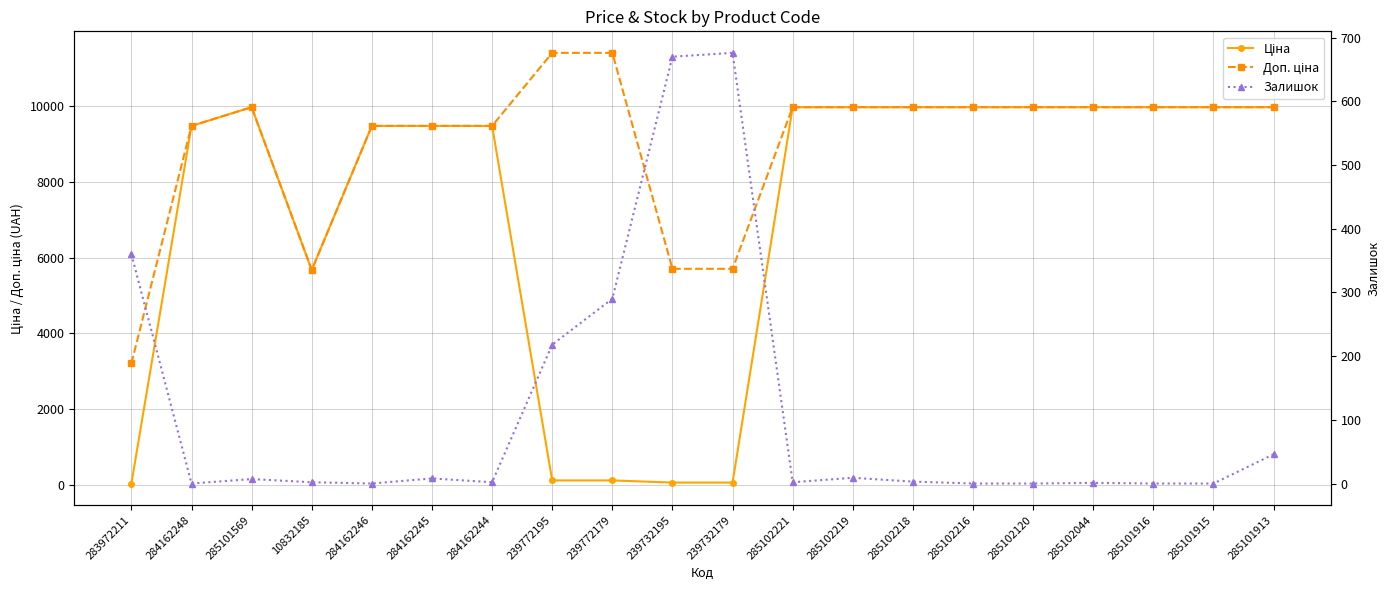

What is the value of the Ціна point at the 6th from the left?

9480.1